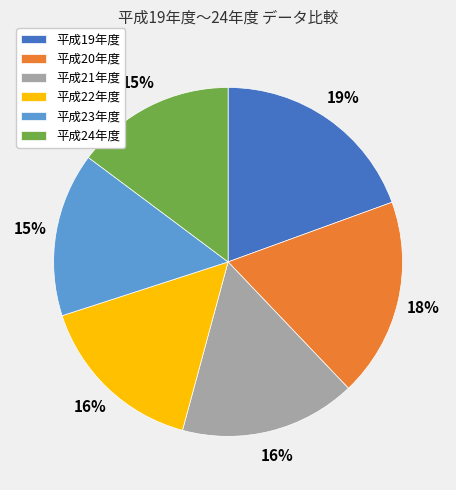

To the nearest percent, what percentage of the pie is 平成20年度?

18%